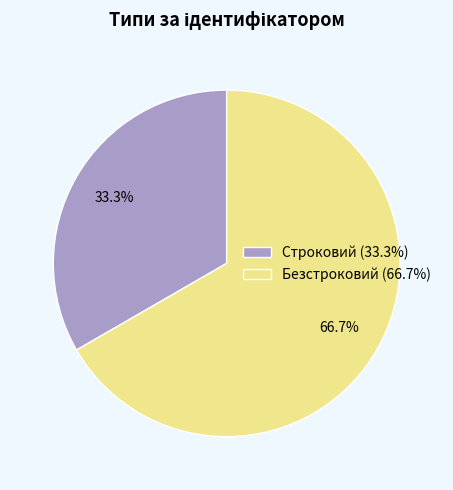

To the nearest percent, what is the average slice percentage?

50%